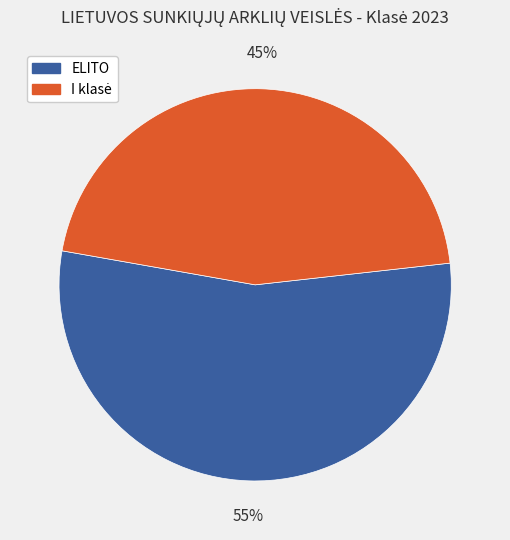

What is the largest slice in the pie chart?

ELITO